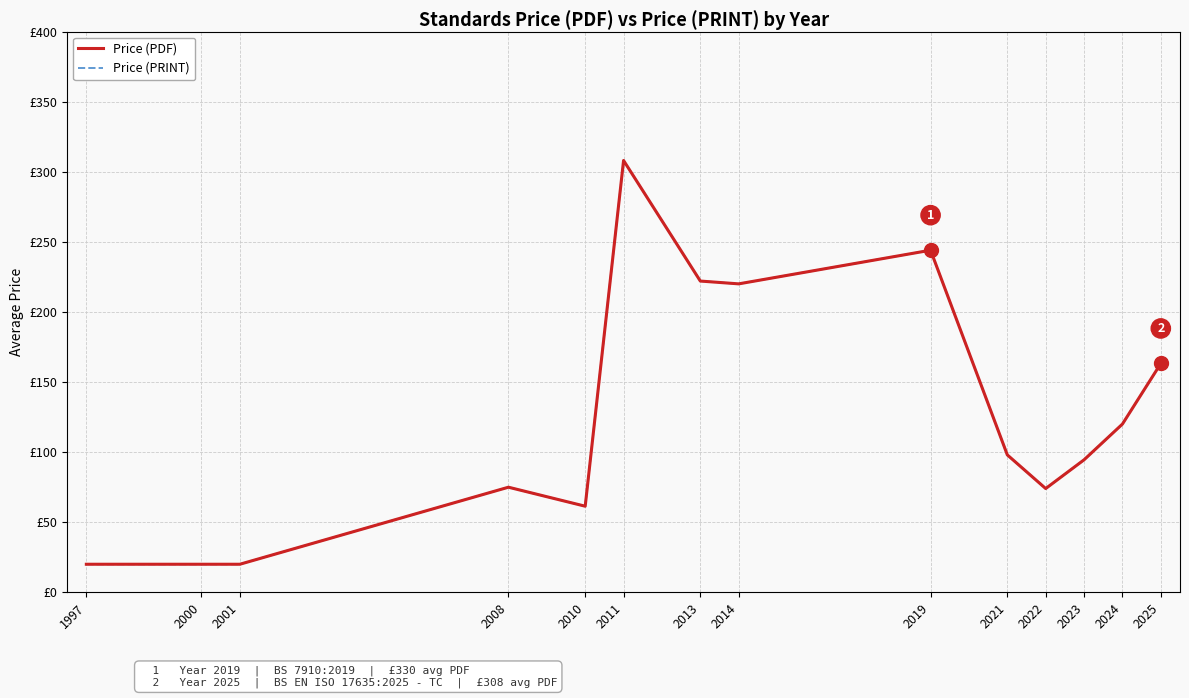

True or false: Price (PRINT) and Price (PDF) cross at least once.

False